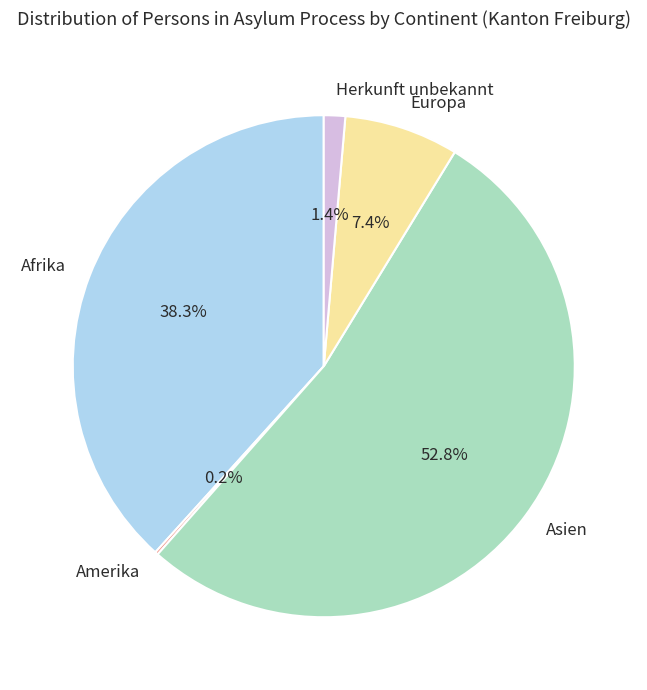

Combined, do Europa and Herkunft unbekannt account for over 50%?

No